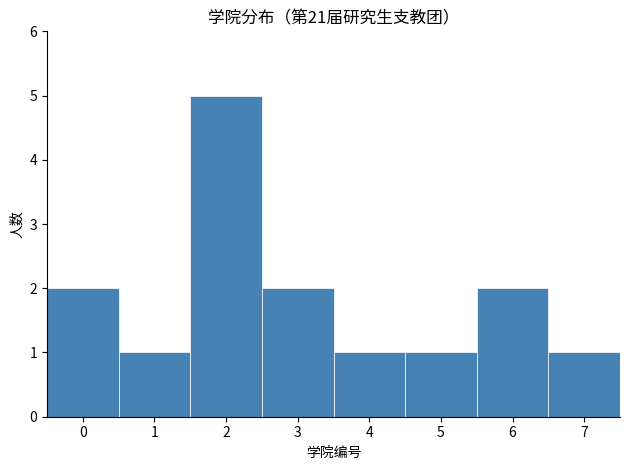

Reading left to right, list every bar in this chart as the range it spans on the x-axis followed by its height. The values are not printed on the chart, so give them approximately, as read against the axis.

-0.5 to 0.5: 2
0.5 to 1.5: 1
1.5 to 2.5: 5
2.5 to 3.5: 2
3.5 to 4.5: 1
4.5 to 5.5: 1
5.5 to 6.5: 2
6.5 to 7.5: 1